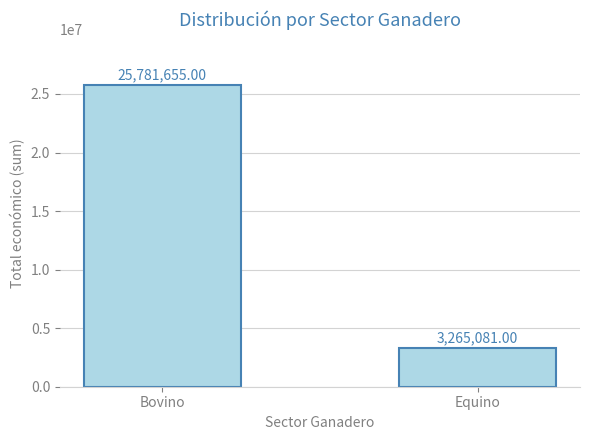

The chart shows a value of 1804888 at Equino. True or false?

False